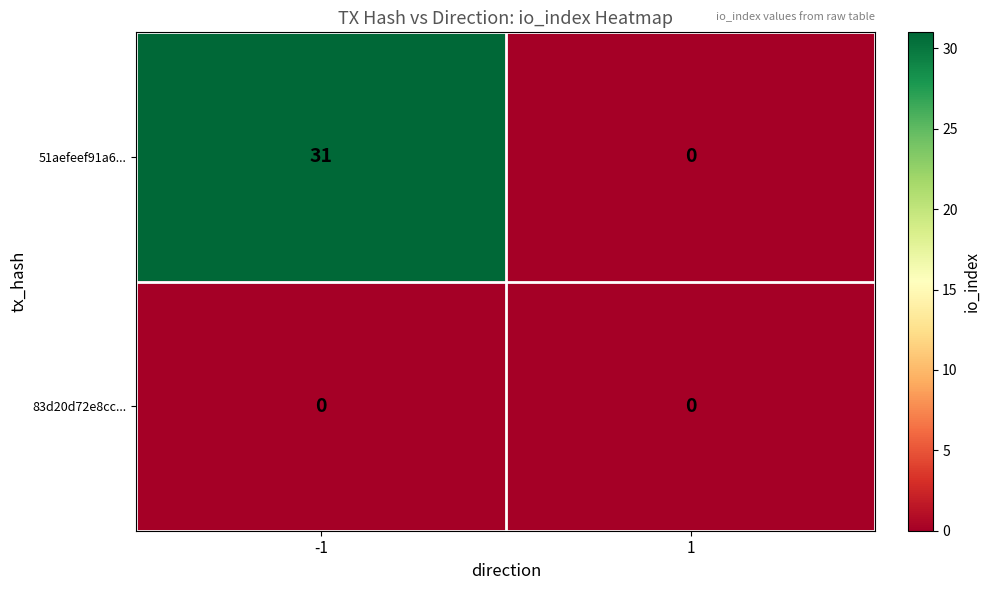

Rank the series at -1 from highest to lowest value.

51aefeef91a6..., 83d20d72e8cc...